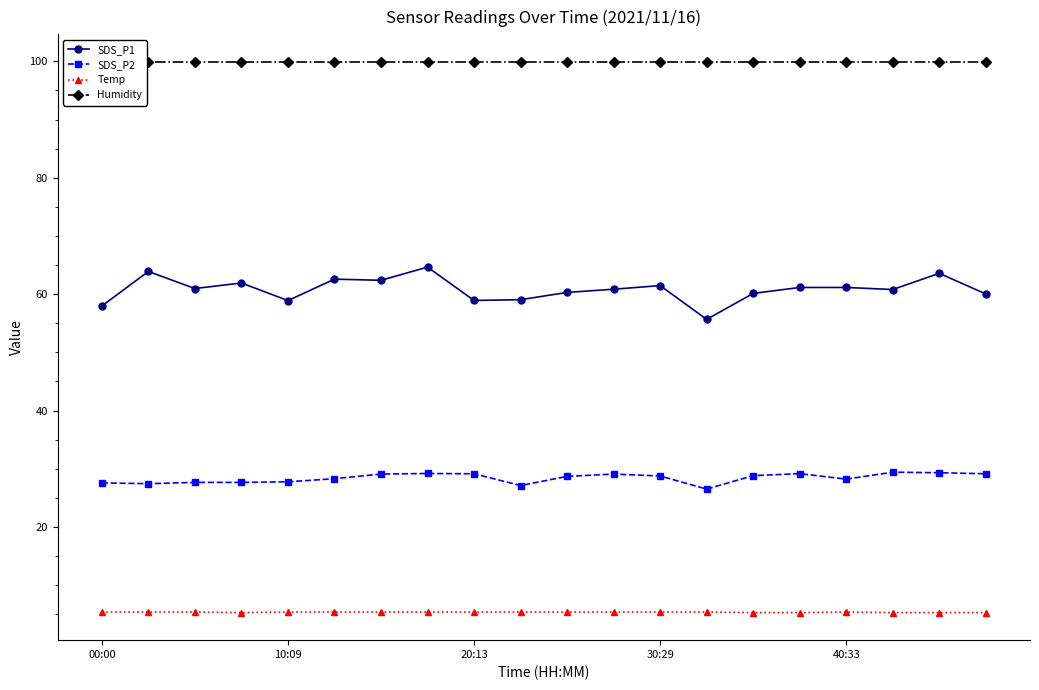

True or false: SDS_P2 and SDS_P1 intersect in this chart.

False